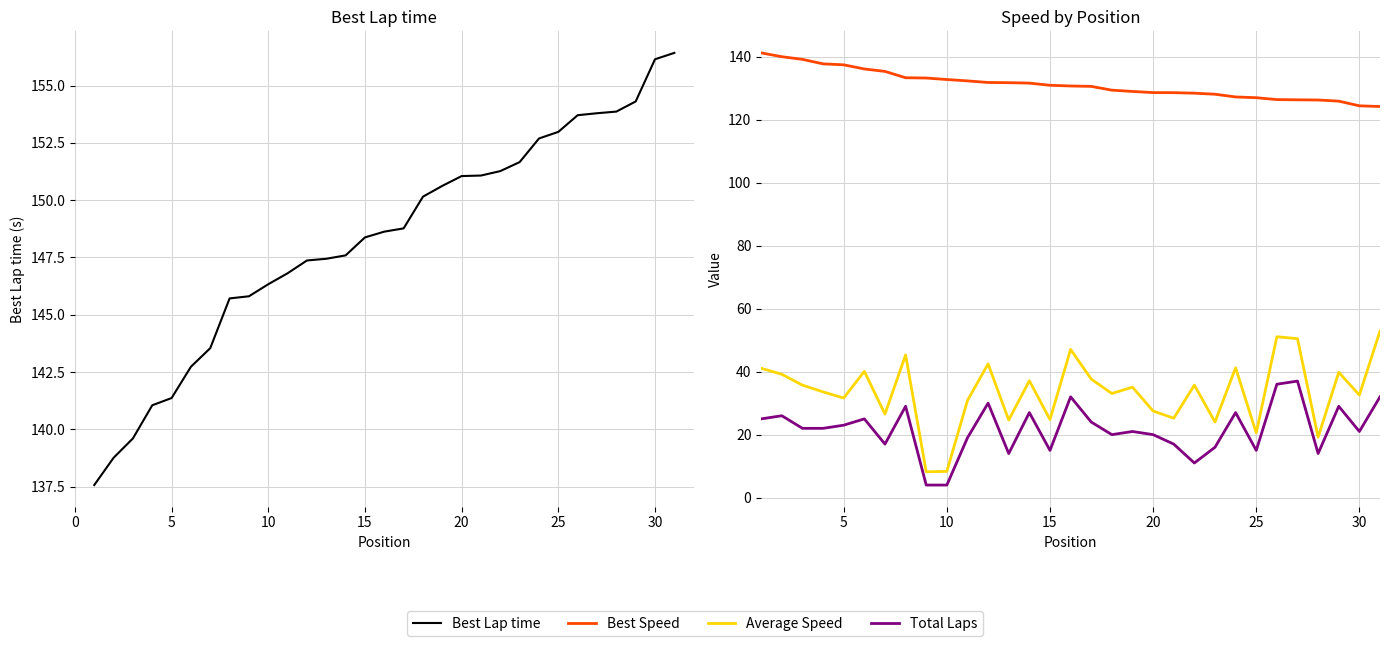

What is the average value of the Best Speed series?

131.1